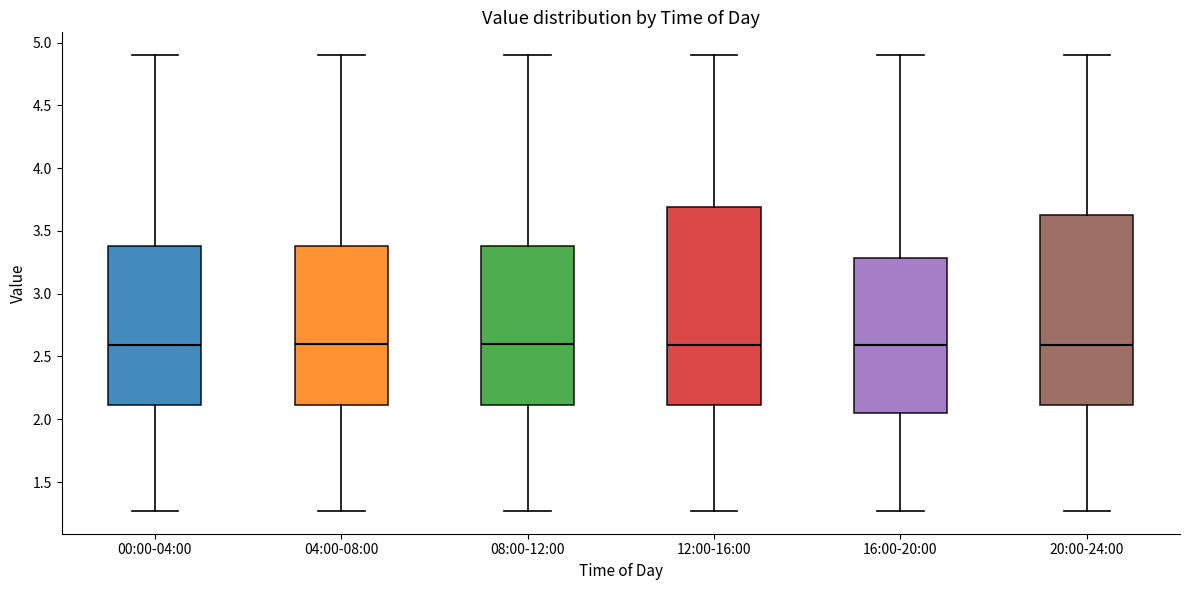

Where does the median line of the box for 16:00-20:00 sit on the y-axis? The values are not printed on the chart, so give them approximately, as read against the axis.

2.60